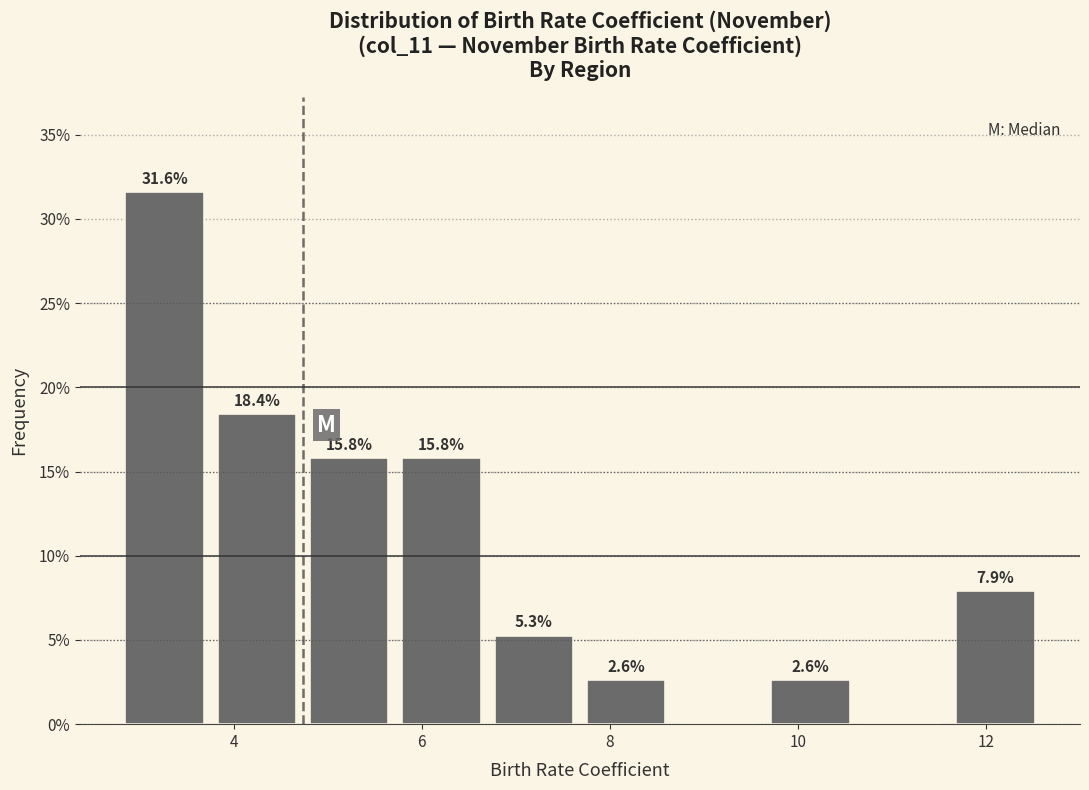

Over which range of the x-axis is the bar tallest?

2.8 to 3.8